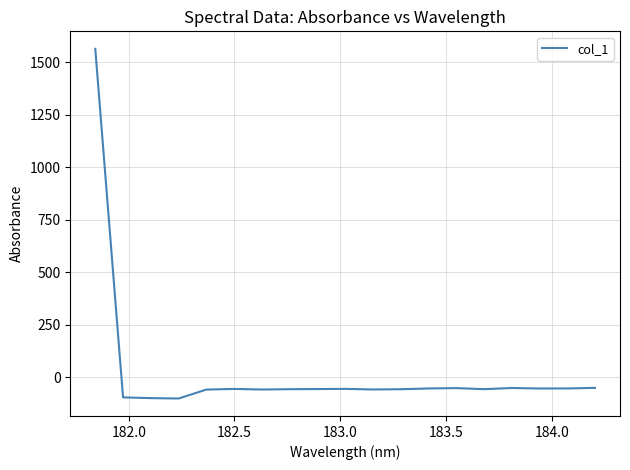

What is the greatest value displayed?

1563.9